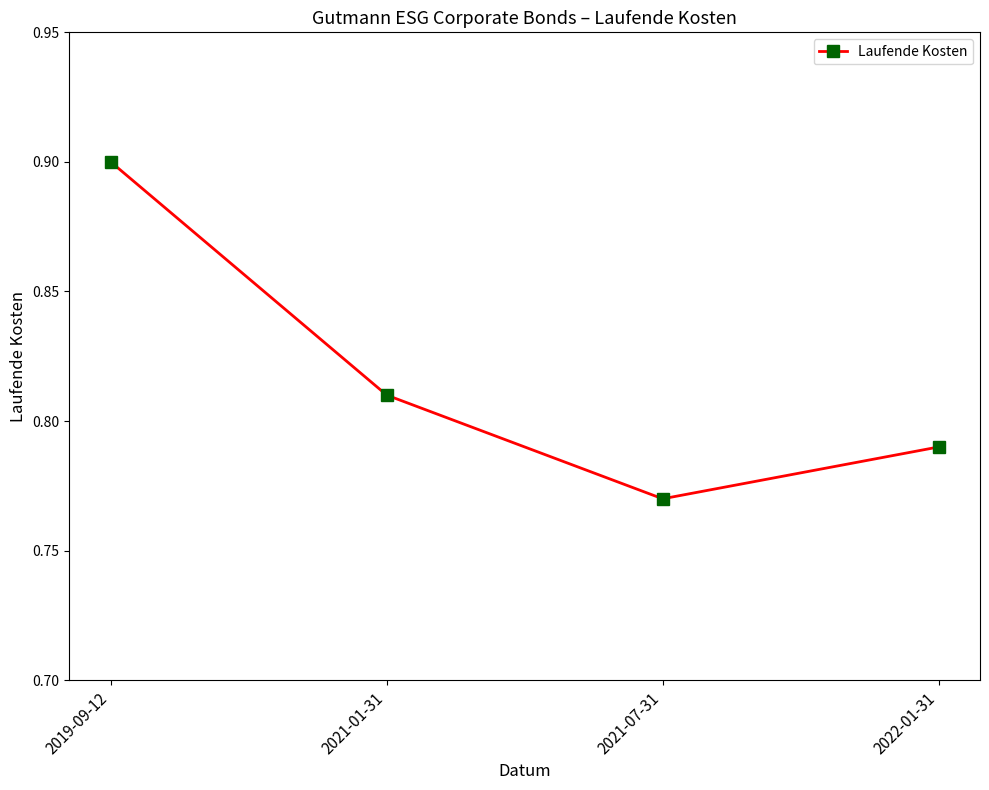

What is the difference between the values at 2021-07-31 and 2019-09-12?

0.1